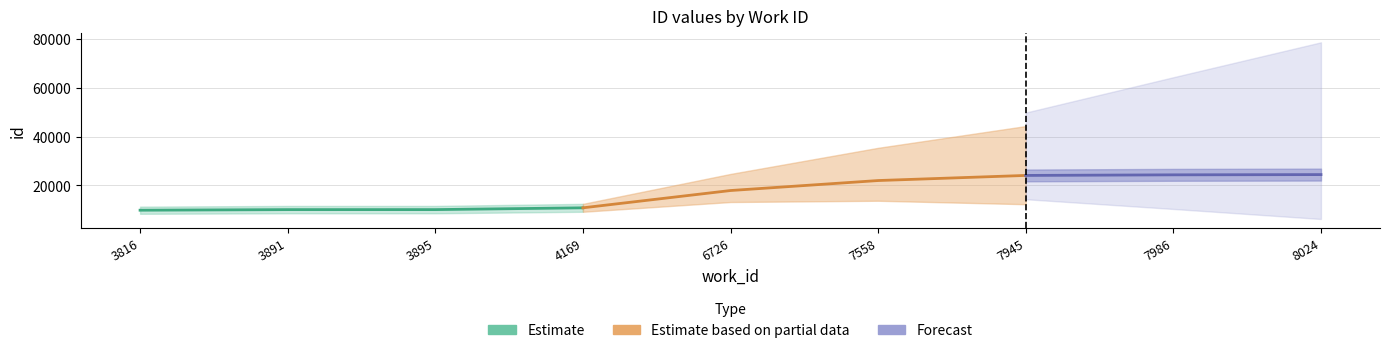

Does the chart have visible grid lines?

Yes